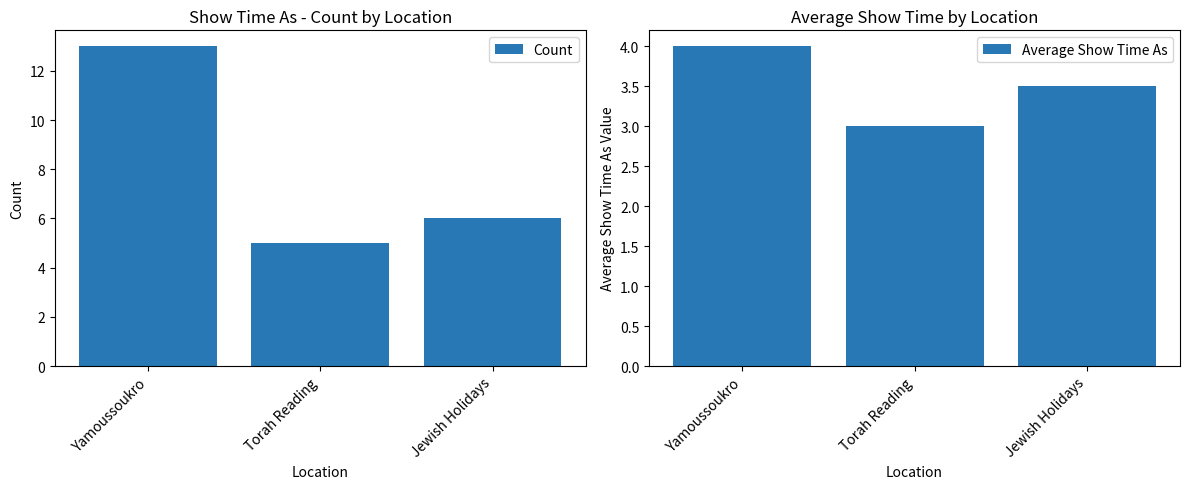

What is the value of the Average Show Time As bar at the 3rd from the left?

3.5